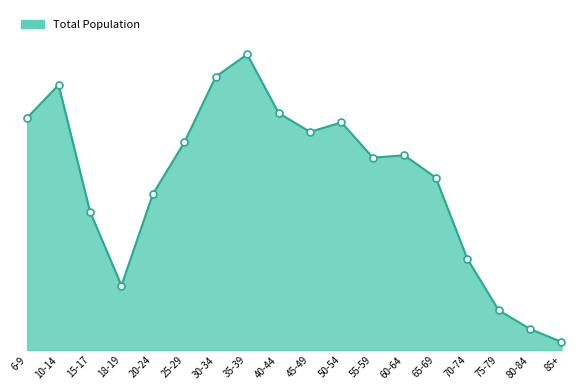

Is this an area chart (filled region under the line)?

Yes